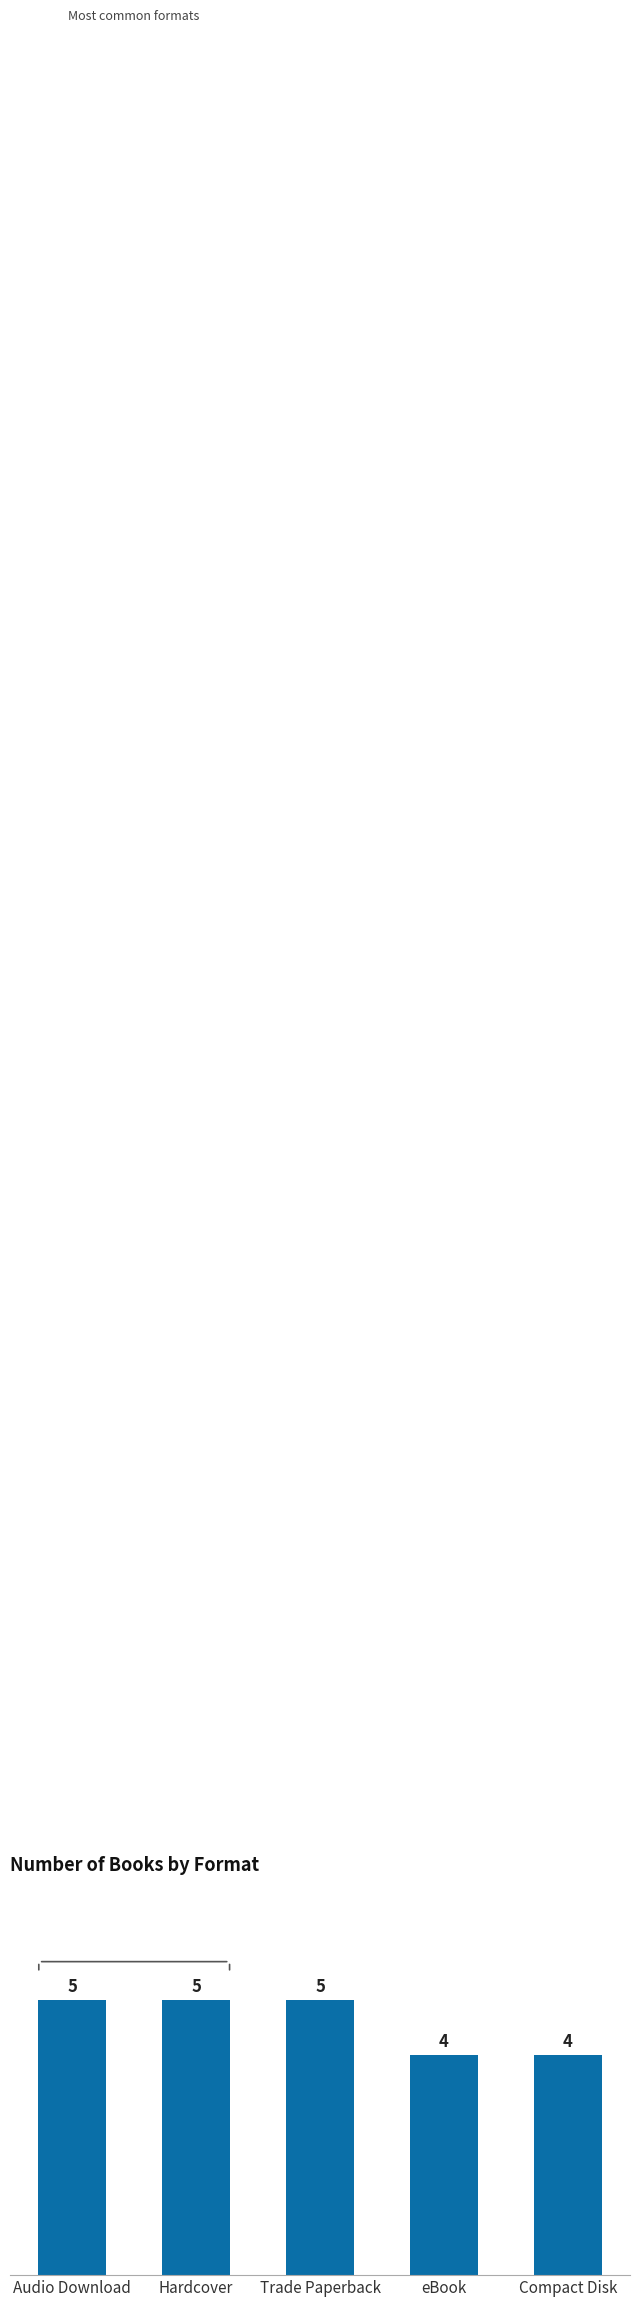

Reading left to right, list all the values displayed in this chart.

5	5	5	4	4